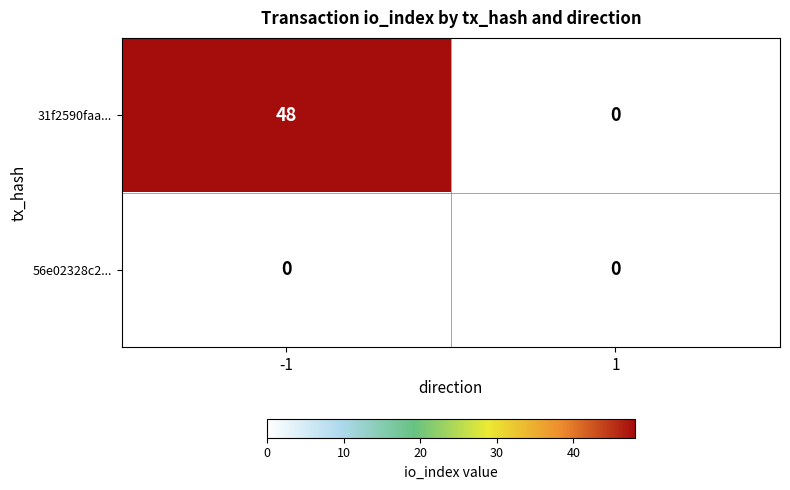

Which series has the largest range (max minus min)?

31f2590faa...